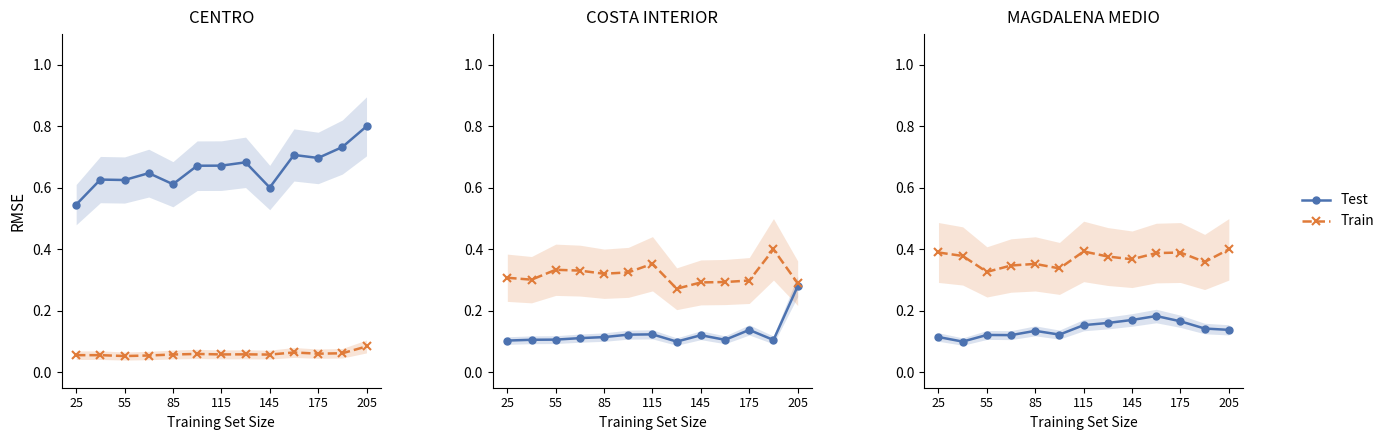

Which series has the largest total across all categories?

Train